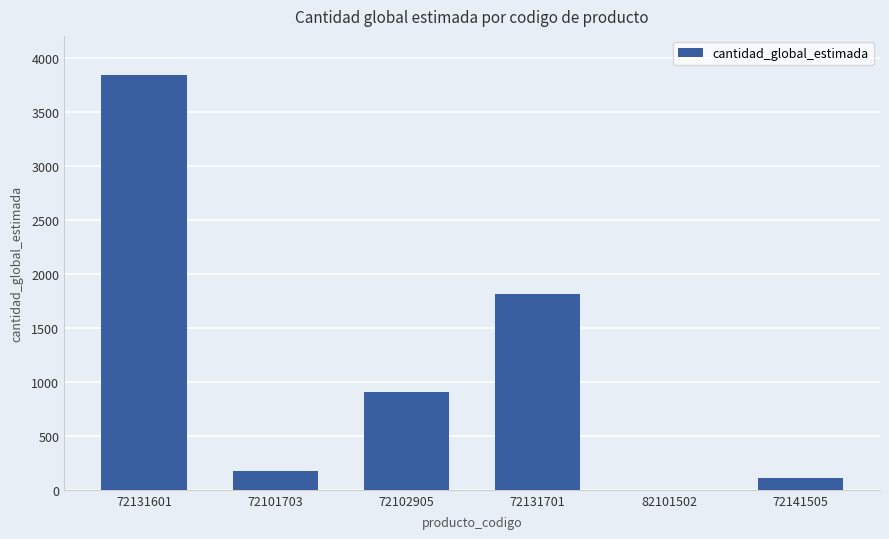

What is the maximum value shown in the chart?

3841.0